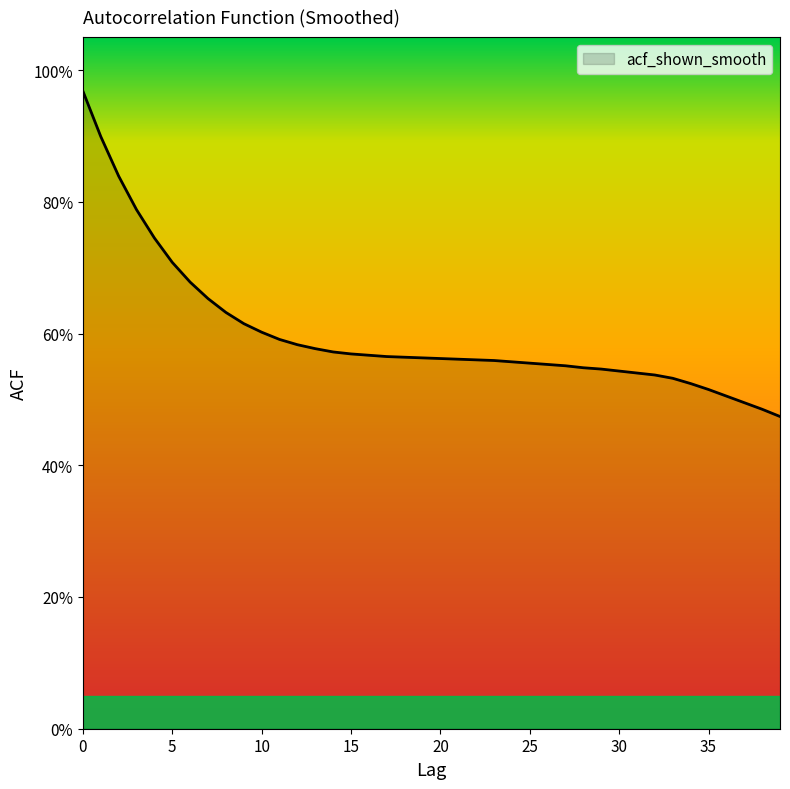

Rank the categories by value from highest to lowest.

0, 1, 2, 3, 4, 5, 6, 7, 8, 9, 10, 11, 12, 13, 14, 15, 16, 17, 18, 19, 20, 21, 22, 23, 24, 25, 26, 27, 28, 29, 30, 31, 32, 33, 34, 35, 36, 37, 38, 39